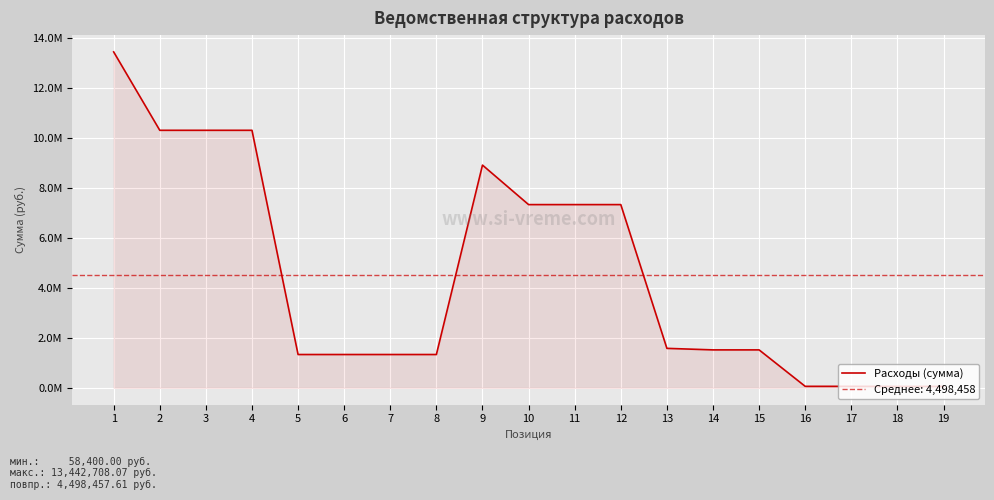

What value does the data have at 18?

58400.0